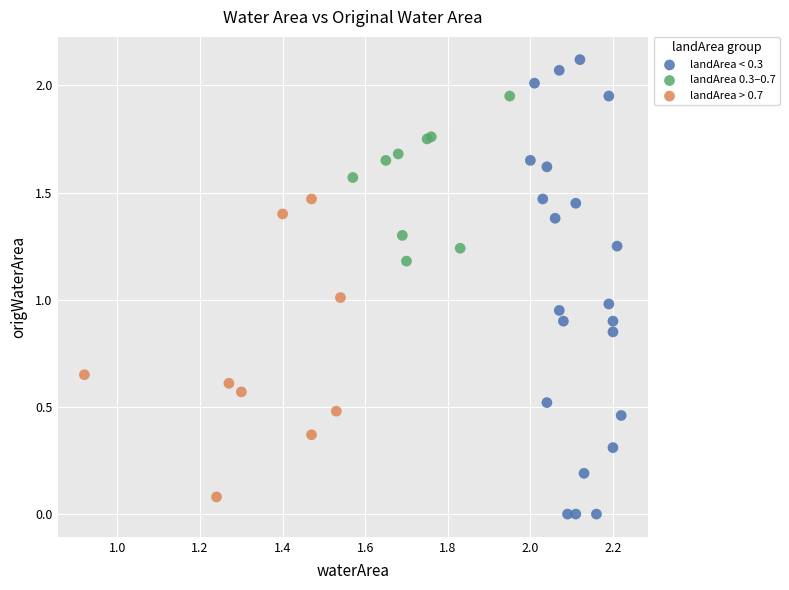

Which series has the largest Y range (max minus min)?

landArea < 0.3